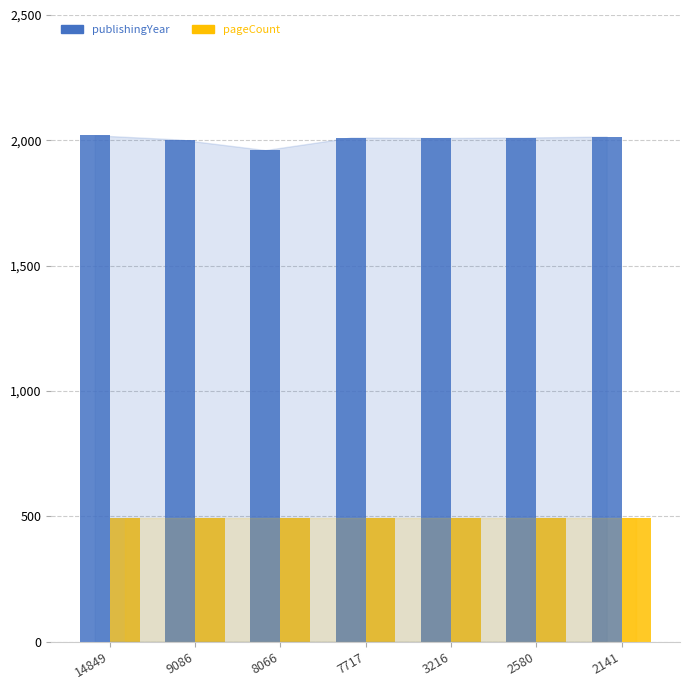

What is the total value across all series at 9086?

2497